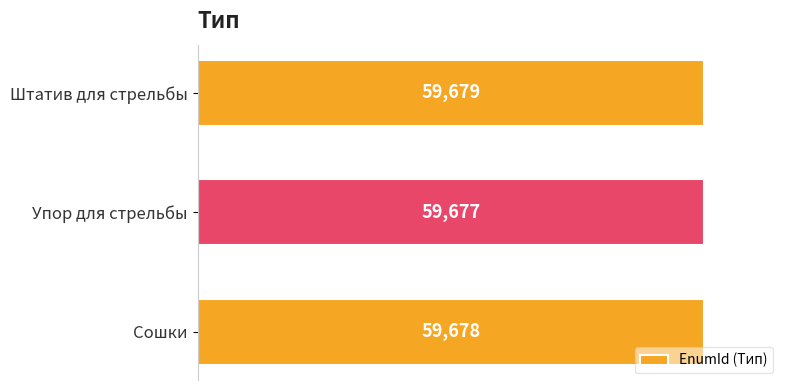

What is the sum of the values at Штатив для стрельбы and Сошки?

119357